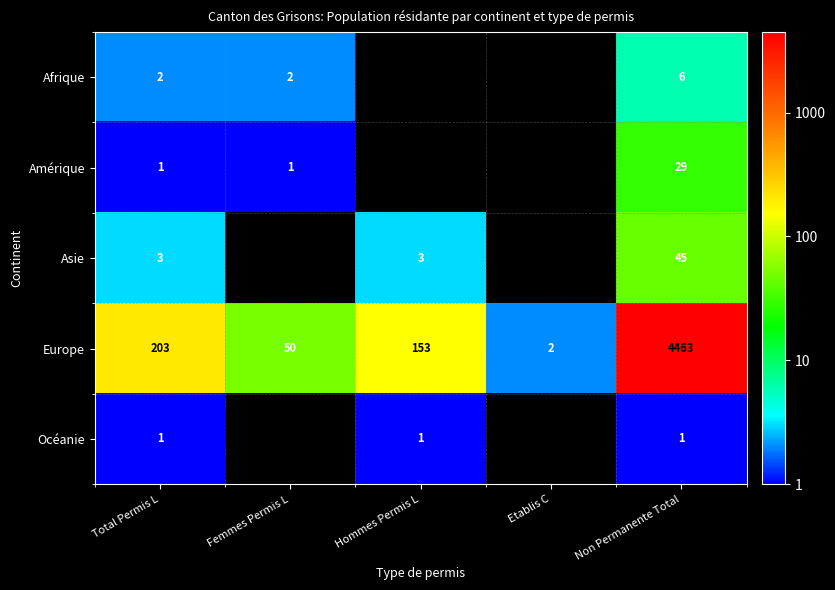

At Non Permanente Total, list the series in order from largest to smallest.

Europe, Asie, Amérique, Afrique, Océanie